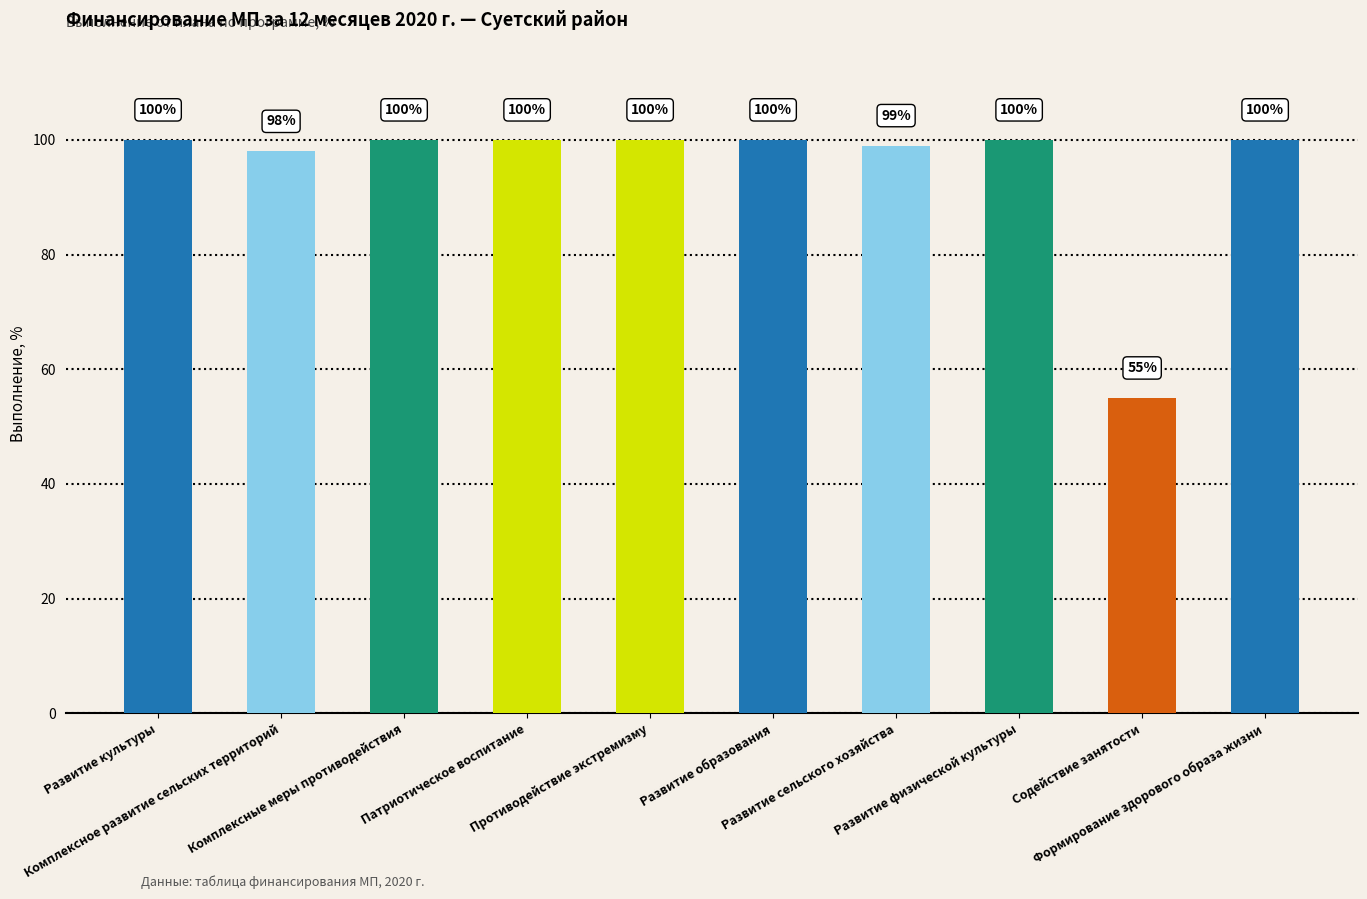

Reading right to left, transcribe all the data shown in this chart.

100	55	100	99	100	100	100	100	98	100